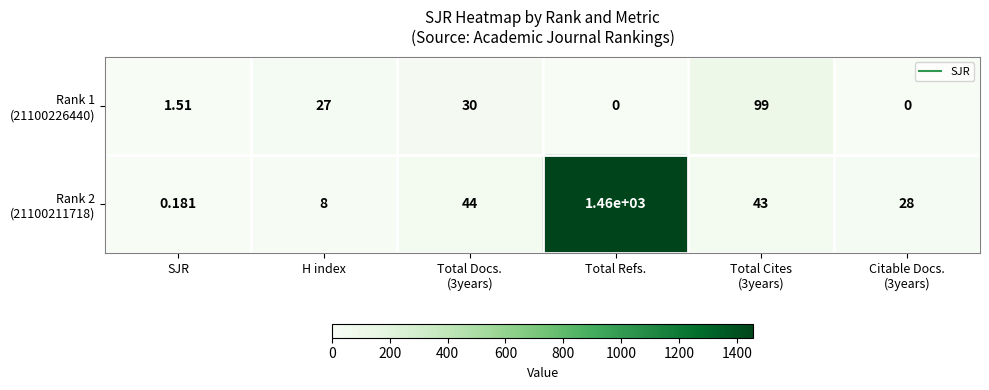

Count the number of data series in this chart.

2